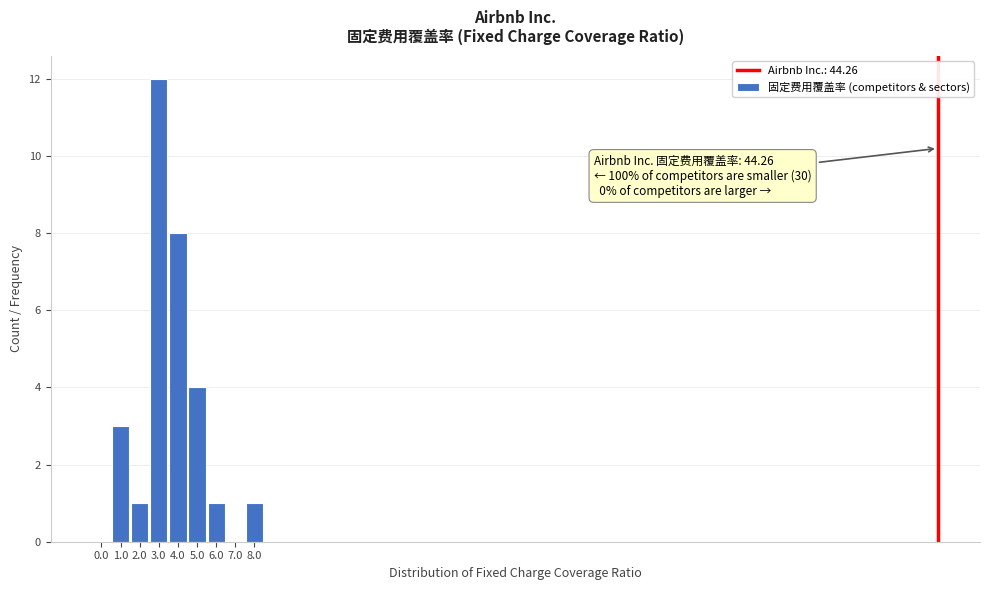

Reading right to left, what are all the values shown in this chart?

8.0=1	7.0=0	6.0=1	5.0=4	4.0=8	3.0=12	2.0=1	1.0=3	0.0=0